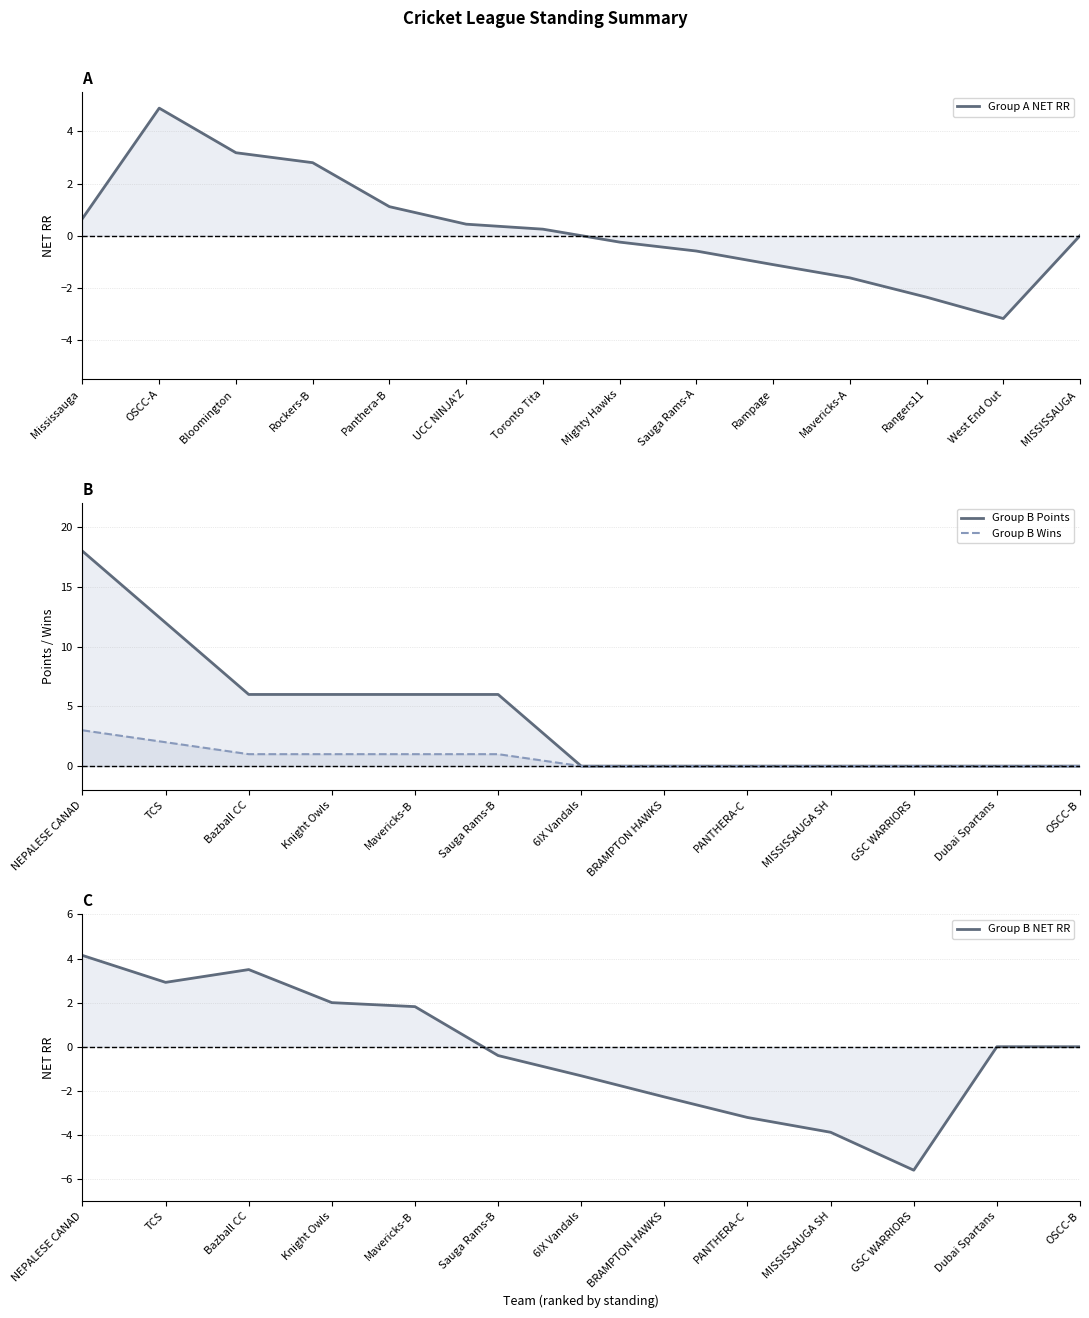

What is the average value?

0.3